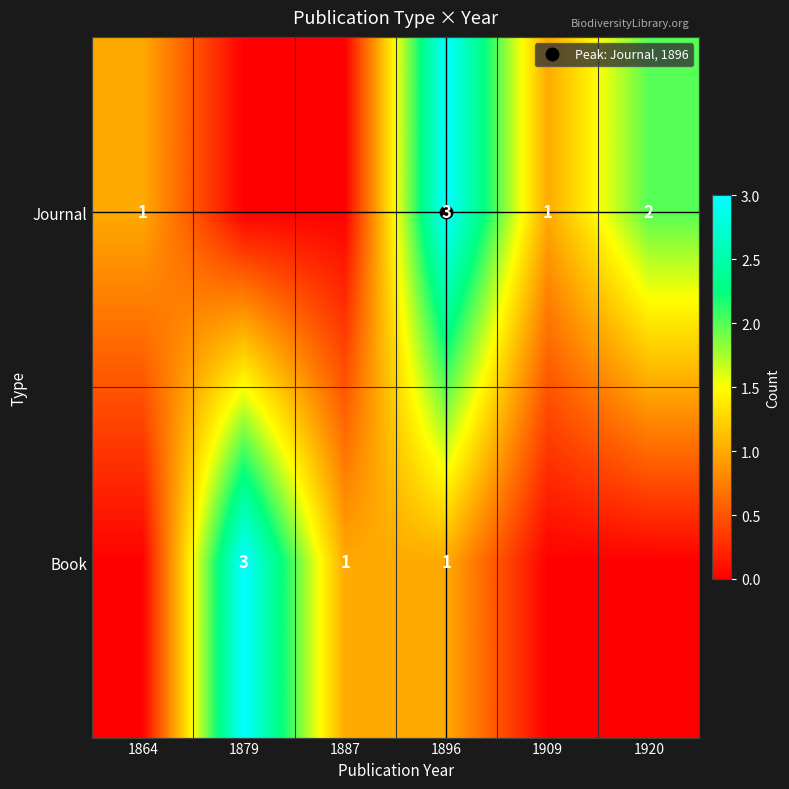

At 1920, list the series in order from largest to smallest.

Journal, Book